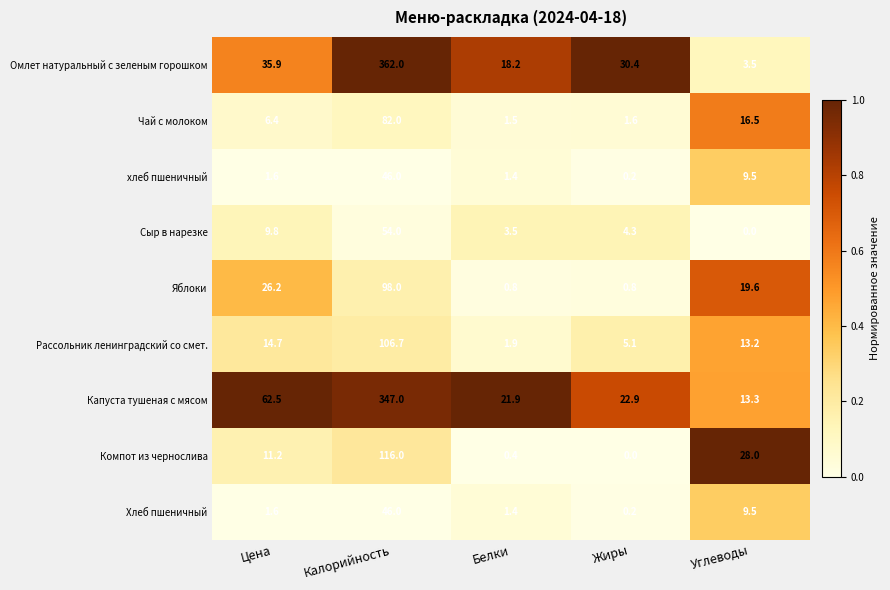

What is the average value of the Яблоки series?

29.1